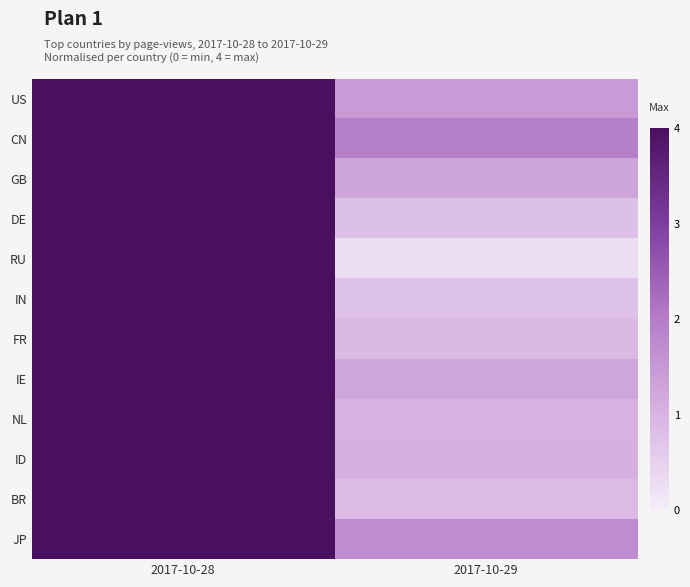

Reading left to right, transcribe all the data shown in this chart.

US: 2017-10-28=4.0	2017-10-29=1.4
CN: 2017-10-28=4.0	2017-10-29=2.0
GB: 2017-10-28=4.0	2017-10-29=1.3
DE: 2017-10-28=4.0	2017-10-29=0.8
RU: 2017-10-28=4.0	2017-10-29=0.3
IN: 2017-10-28=4.0	2017-10-29=0.8
FR: 2017-10-28=4.0	2017-10-29=0.9
IE: 2017-10-28=4.0	2017-10-29=1.2
NL: 2017-10-28=4.0	2017-10-29=1.0
ID: 2017-10-28=4.0	2017-10-29=1.1
BR: 2017-10-28=4.0	2017-10-29=0.9
JP: 2017-10-28=4.0	2017-10-29=1.7